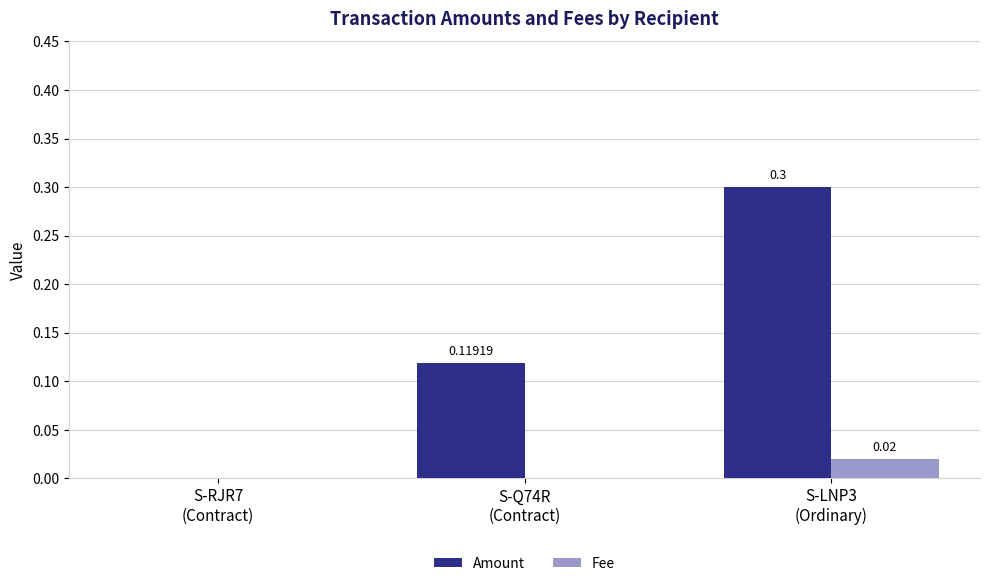

What is the highest value of the Amount series?

0.3